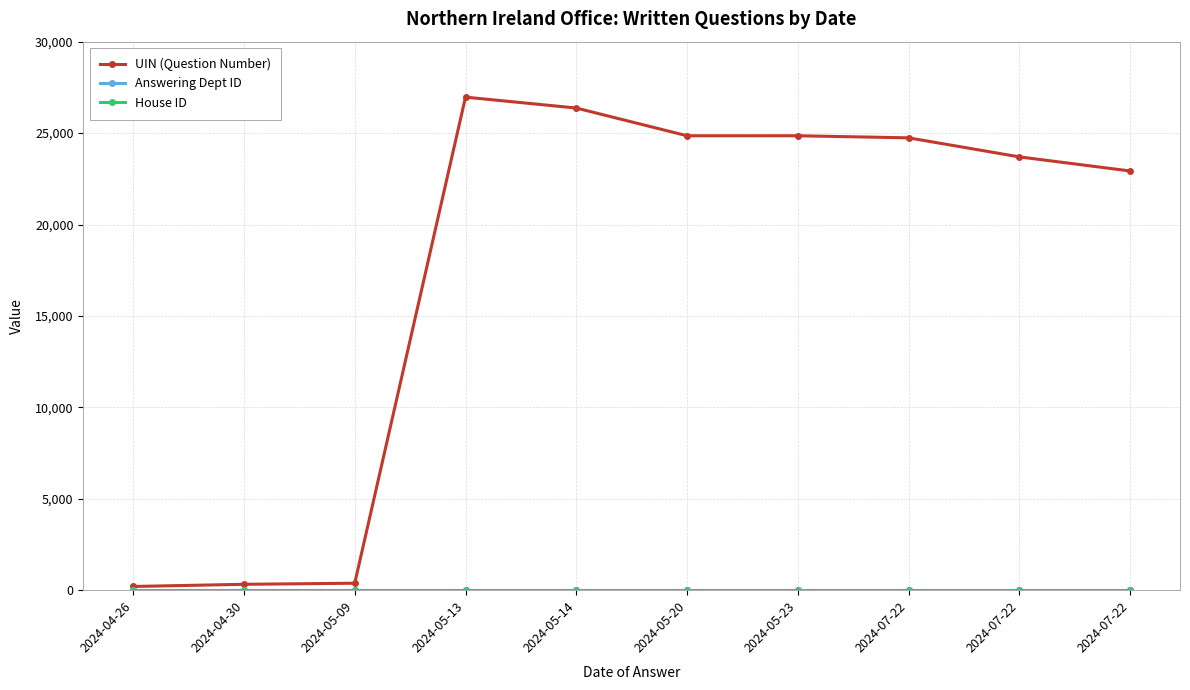

Which category has the lowest value in the UIN (Question Number) series?

2024-04-26